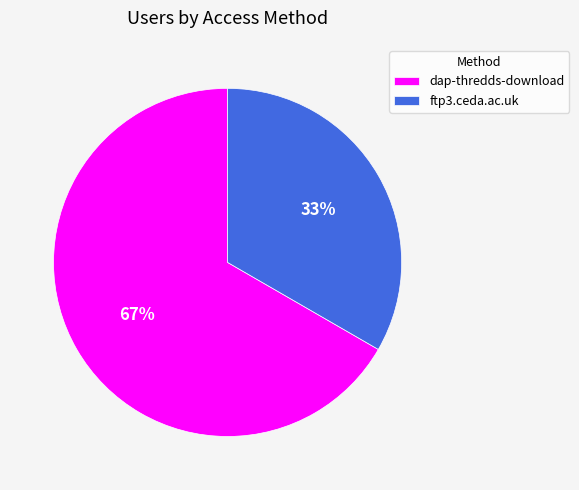

Does any single category account for the majority?

Yes